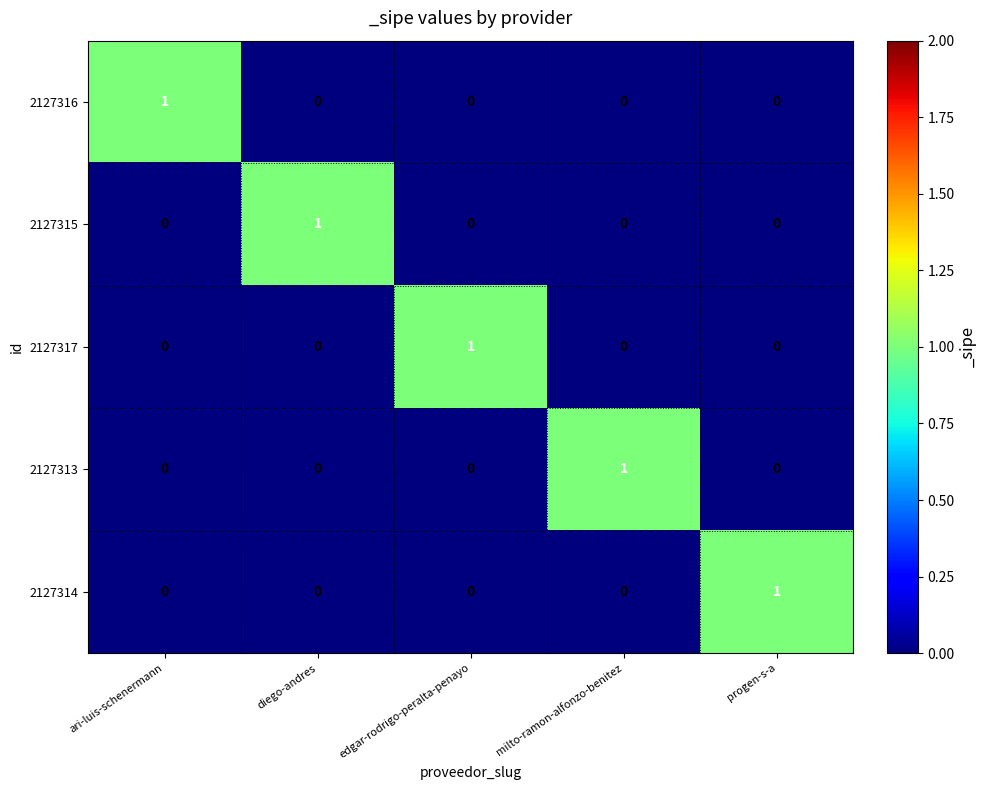

Reading left to right, list all the values displayed in this chart.

2127316: 1	0	0	0	0
2127315: 0	1	0	0	0
2127317: 0	0	1	0	0
2127313: 0	0	0	1	0
2127314: 0	0	0	0	1